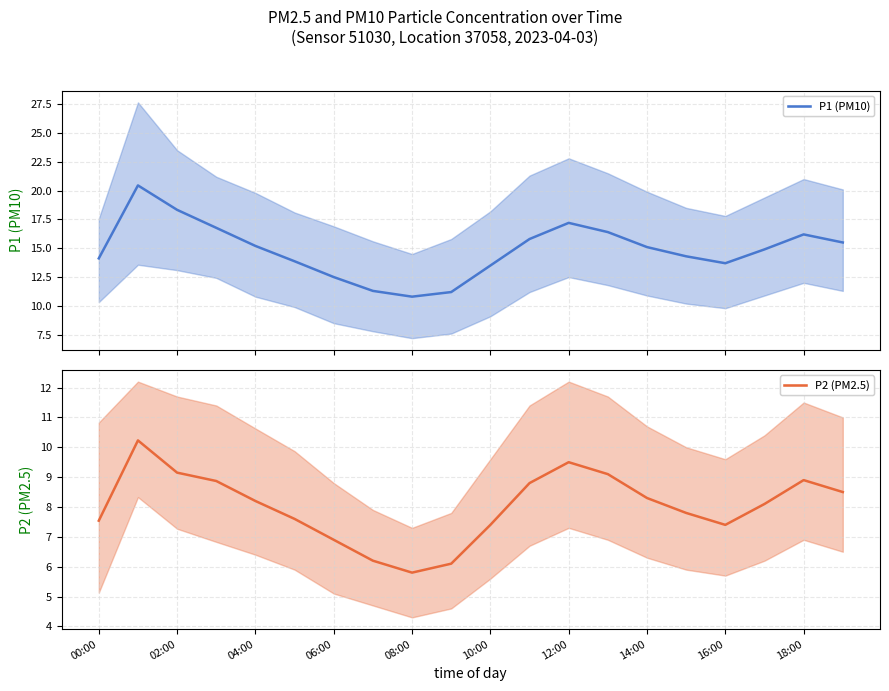

What is the difference between the highest and lowest values at 19?

7.0